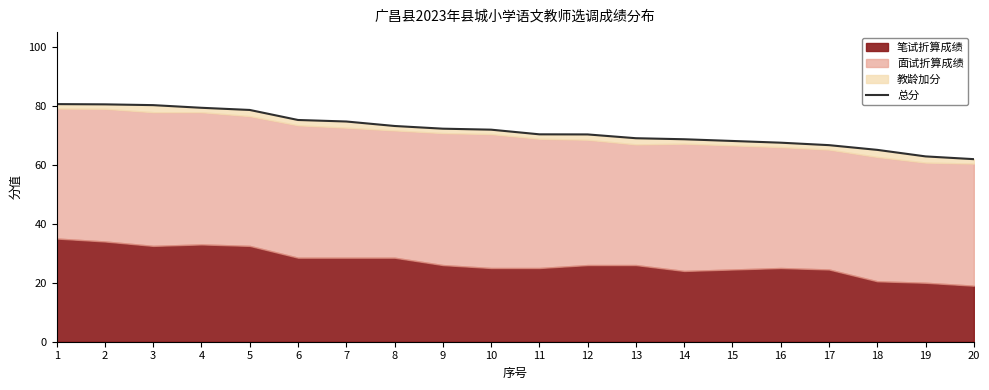

List the labels in order of value, largest first.

1, 2, 3, 4, 5, 6, 7, 8, 9, 10, 11, 12, 13, 14, 15, 16, 17, 18, 19, 20